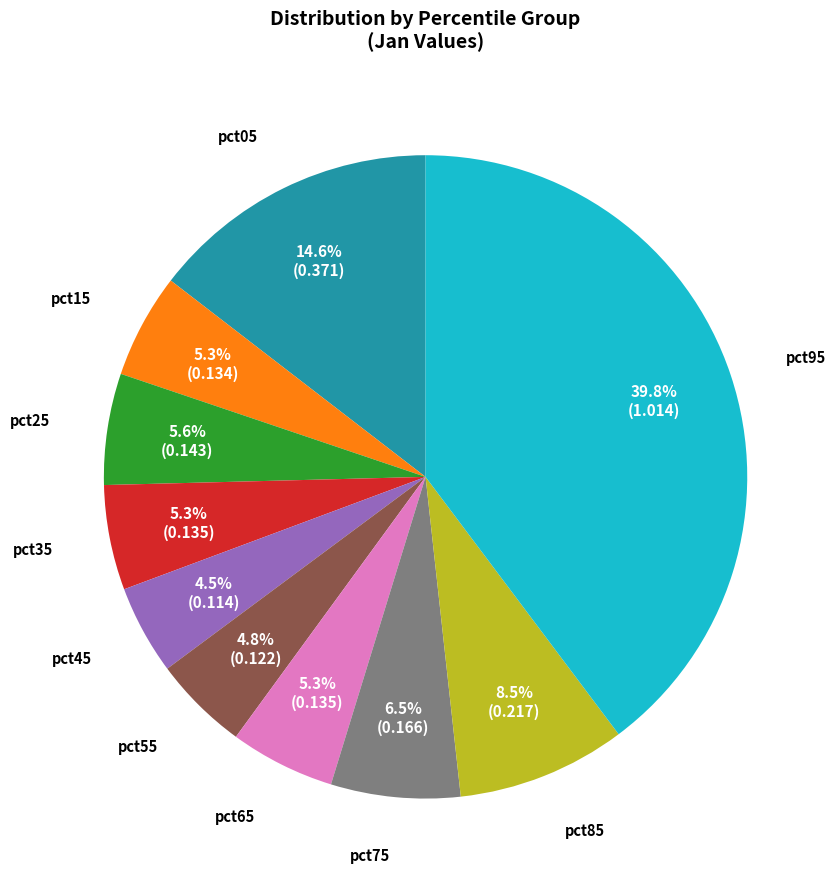

Which category has the biggest portion of the pie?

pct95